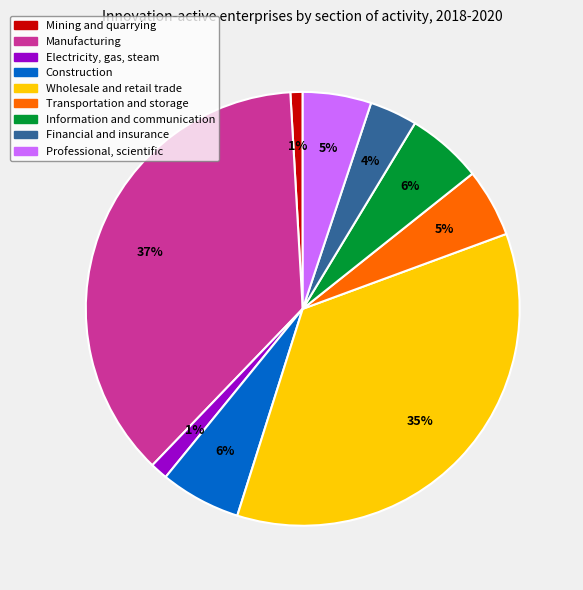

Between Mining and quarrying and Information and communication, which is larger?

Information and communication